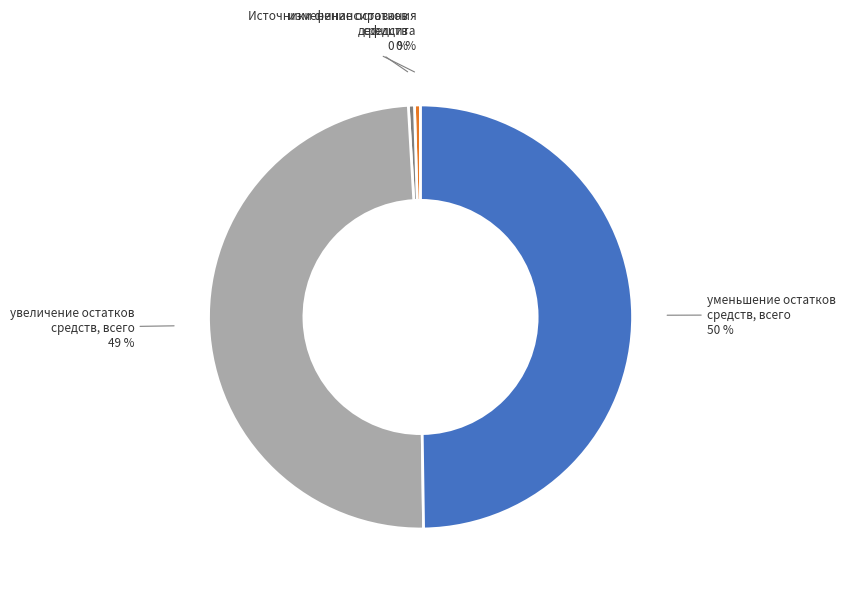

To the nearest percent, what is the average slice percentage?

25%